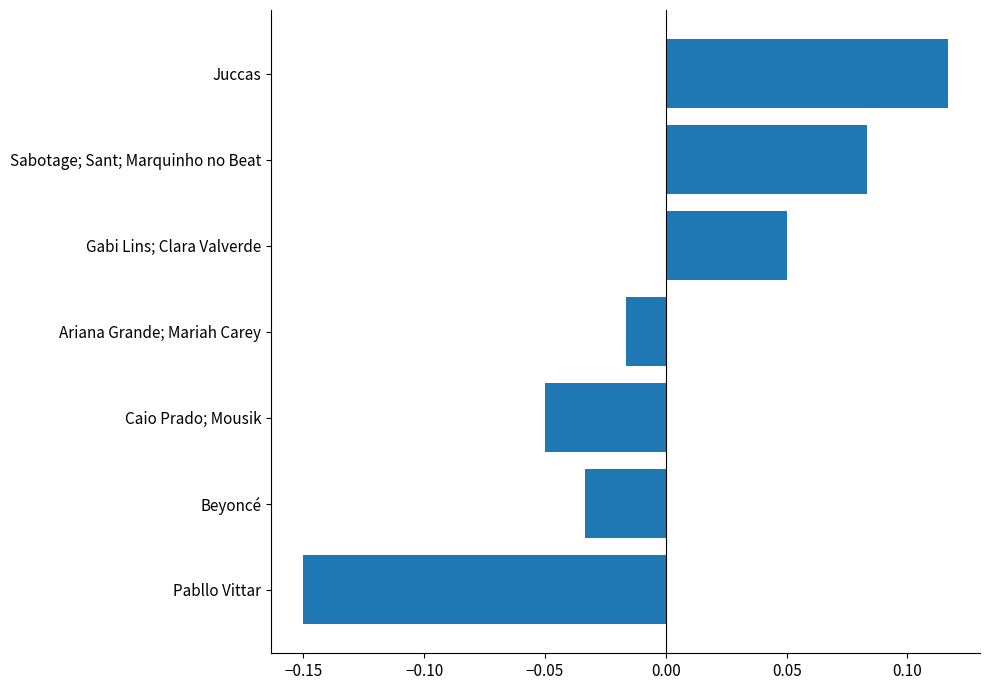

Rank the categories by value from highest to lowest.

Juccas, Sabotage; Sant; Marquinho no Beat, Gabi Lins; Clara Valverde, Ariana Grande; Mariah Carey, Beyoncé, Caio Prado; Mousik, Pabllo Vittar